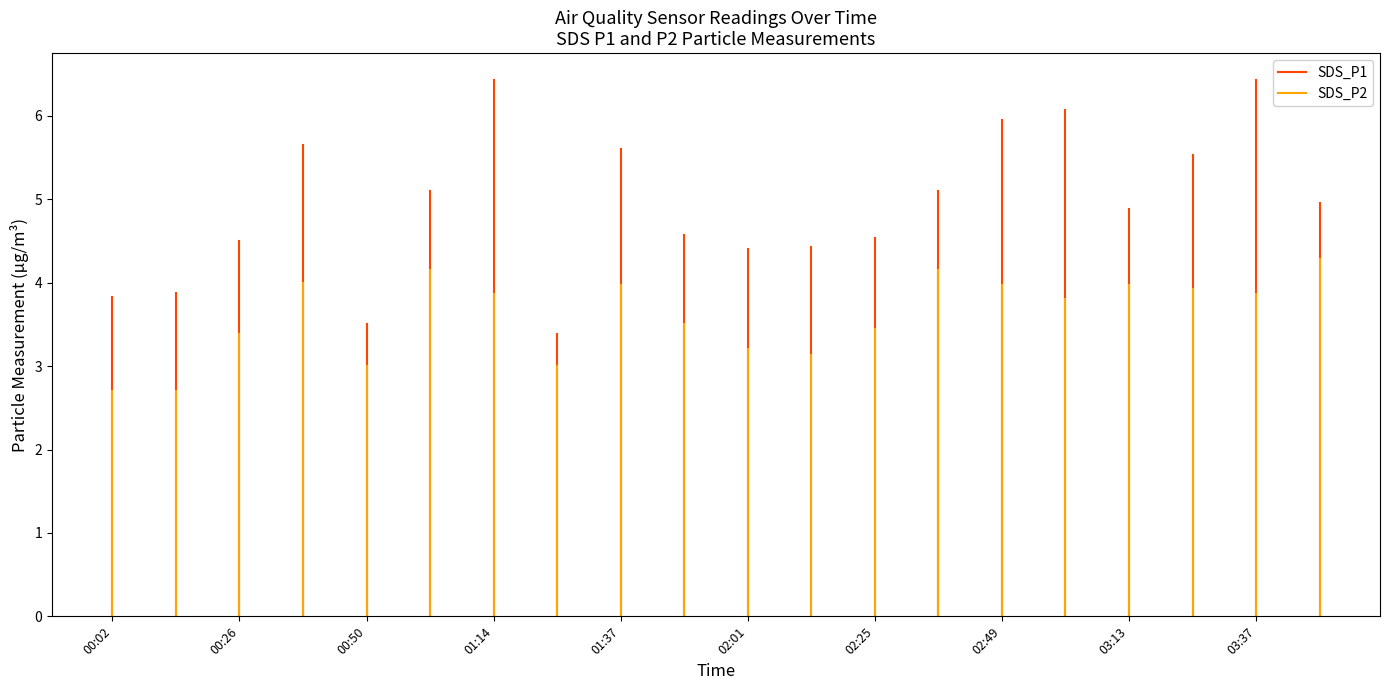

Between 00:02 and 00:26, which series saw the biggest shift?

SDS_P1